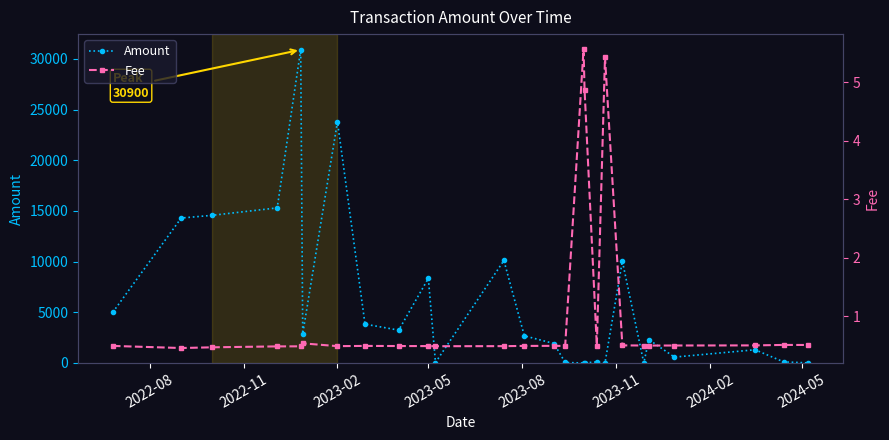

True or false: Amount has more than 2 points higher than both neighbors.

True